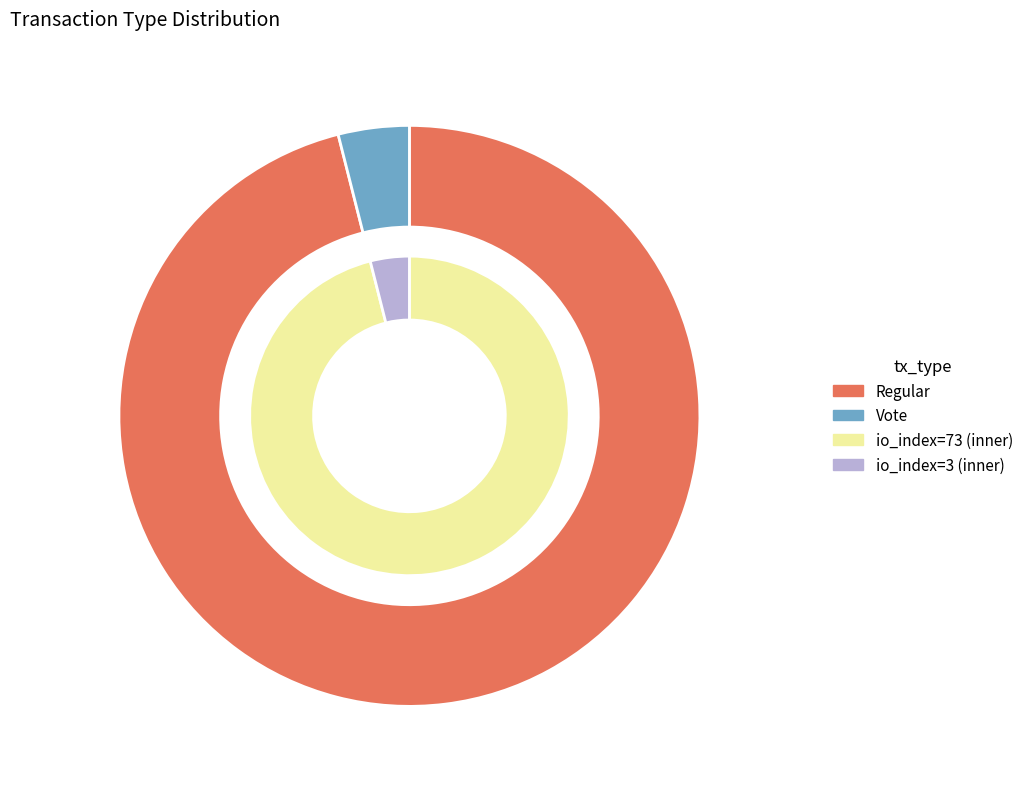

To the nearest percent, what is the difference between the largest and smallest slice percentages?

92%